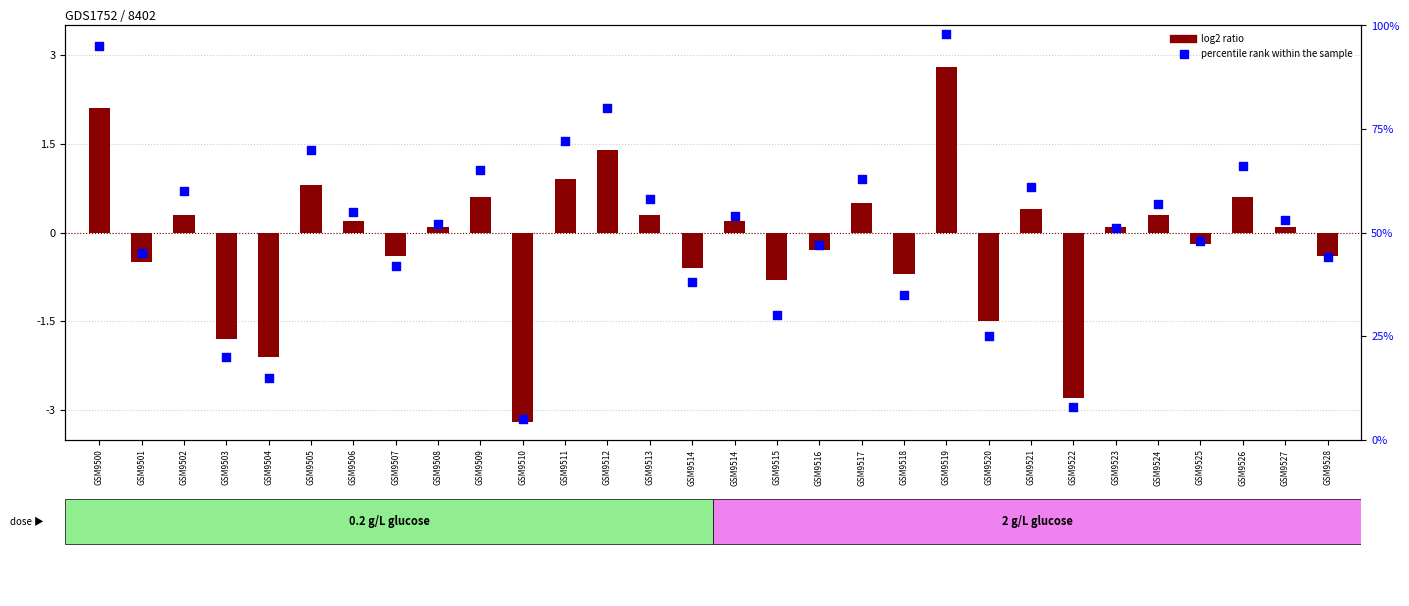

Which series contains the lowest Y value?

log2 ratio